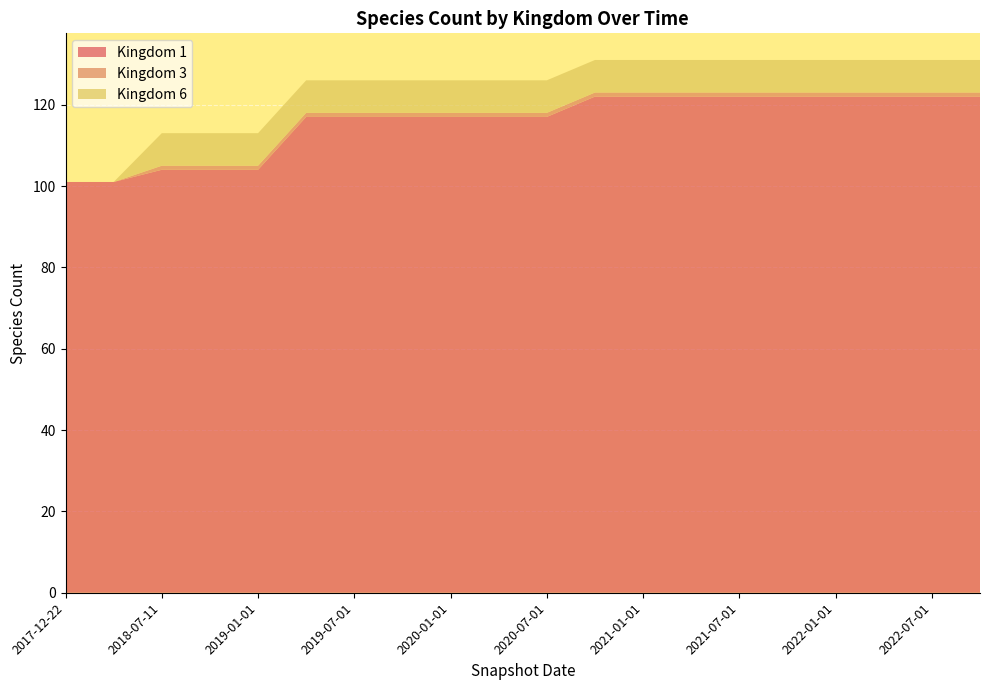

Reading left to right, list all the values displayed in this chart.

Kingdom 1: 2017-12-22=101	2018-04-09=101	2018-07-11=104	2018-09-28=104	2019-01-01=104	2019-04-06=117	2019-07-01=117	2019-10-09=117	2020-01-01=117	2020-04-01=117	2020-07-01=117	2020-10-01=122	2021-01-01=122	2021-04-01=122	2021-07-01=122	2021-10-01=122	2022-01-01=122	2022-04-01=122	2022-07-01=122	2022-10-01=122
Kingdom 3: 2017-12-22=0	2018-04-09=0	2018-07-11=1	2018-09-28=1	2019-01-01=1	2019-04-06=1	2019-07-01=1	2019-10-09=1	2020-01-01=1	2020-04-01=1	2020-07-01=1	2020-10-01=1	2021-01-01=1	2021-04-01=1	2021-07-01=1	2021-10-01=1	2022-01-01=1	2022-04-01=1	2022-07-01=1	2022-10-01=1
Kingdom 6: 2017-12-22=0	2018-04-09=0	2018-07-11=8	2018-09-28=8	2019-01-01=8	2019-04-06=8	2019-07-01=8	2019-10-09=8	2020-01-01=8	2020-04-01=8	2020-07-01=8	2020-10-01=8	2021-01-01=8	2021-04-01=8	2021-07-01=8	2021-10-01=8	2022-01-01=8	2022-04-01=8	2022-07-01=8	2022-10-01=8